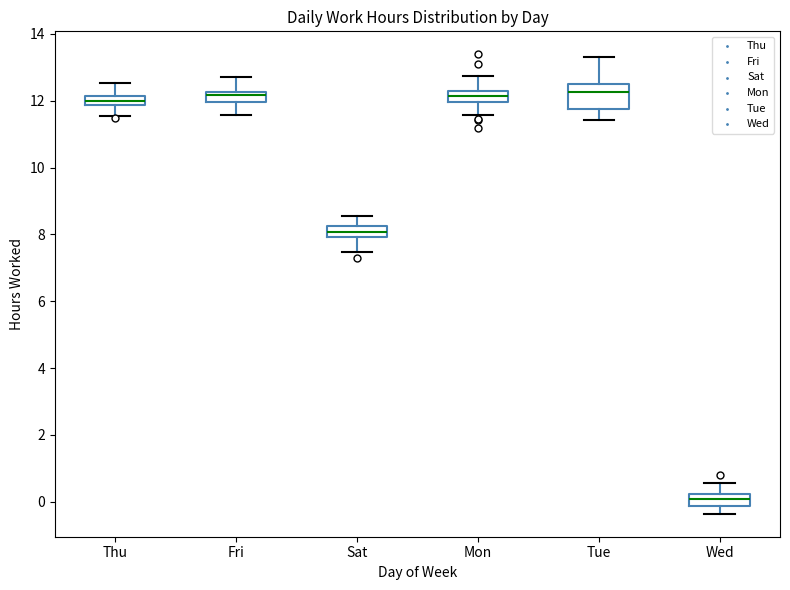

Which box is the tallest, from its lower edge to its upper edge?

Tue